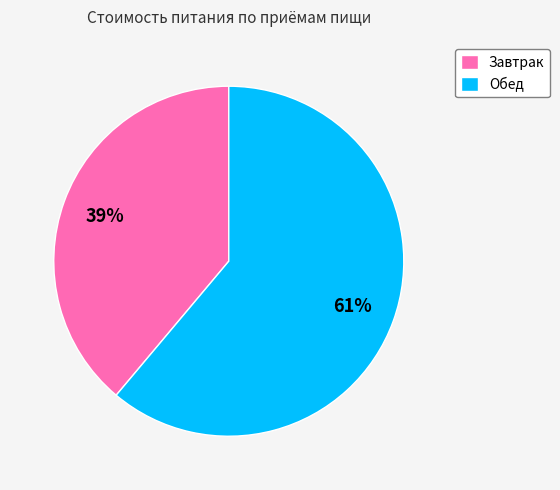

How many segments does this pie chart have?

2